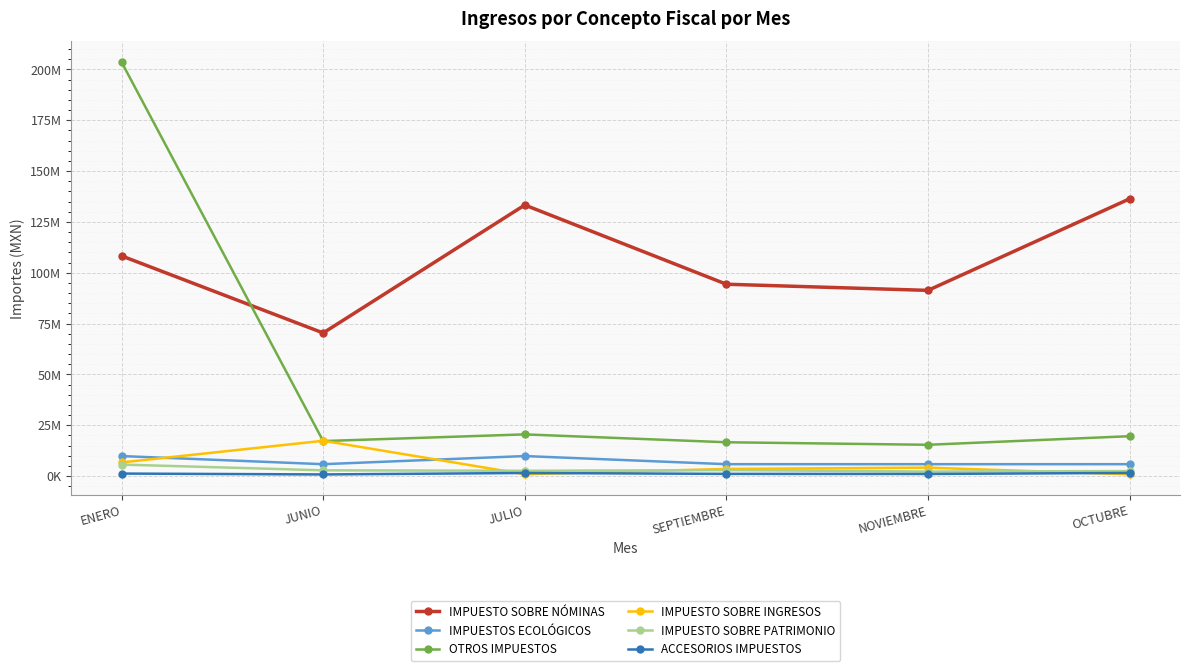

What are all the series names shown in the legend?

IMPUESTO SOBRE NÓMINAS, IMPUESTOS ECOLÓGICOS, OTROS IMPUESTOS, IMPUESTO SOBRE INGRESOS, IMPUESTO SOBRE PATRIMONIO, ACCESORIOS IMPUESTOS